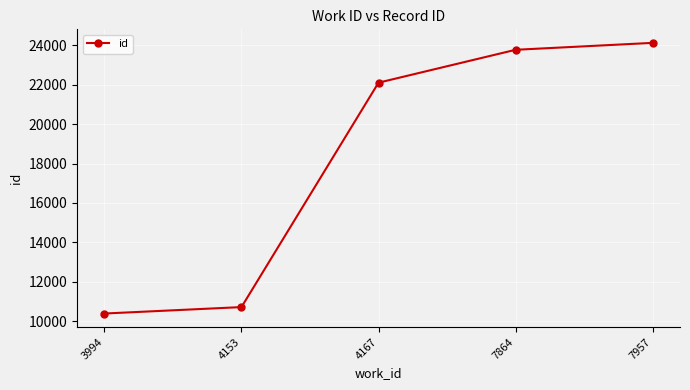

List the labels in order of value, smallest first.

3994, 4153, 4167, 7864, 7957